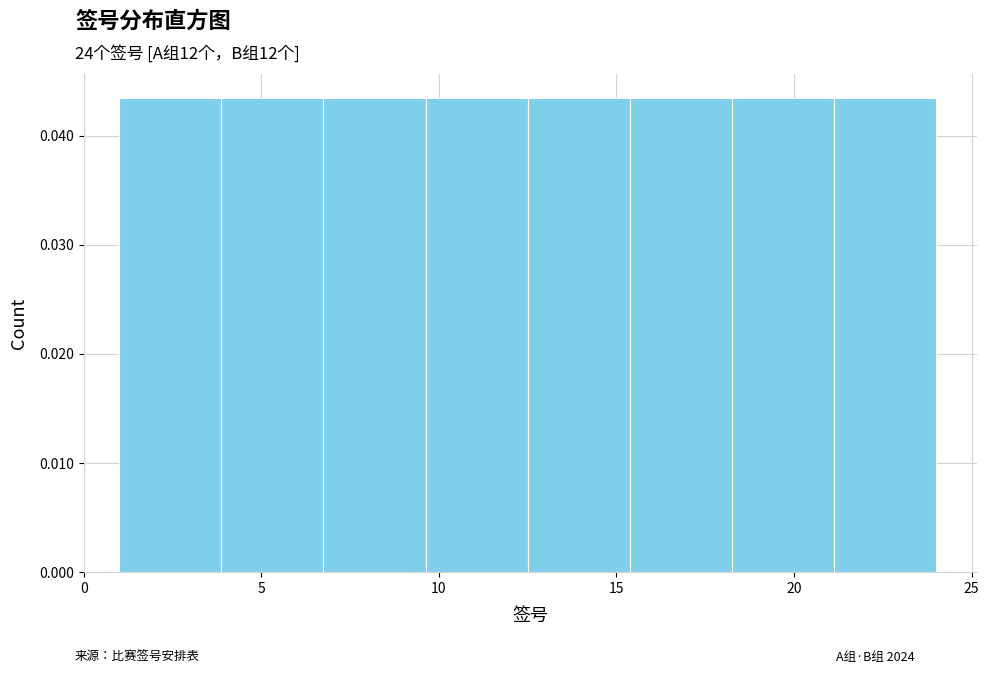

How tall is the bar that spans 15.5 to 18.5 on the x-axis? Neither the bar edges nor the heights are printed on the chart, so give them approximately, as read against the axes.

0.043